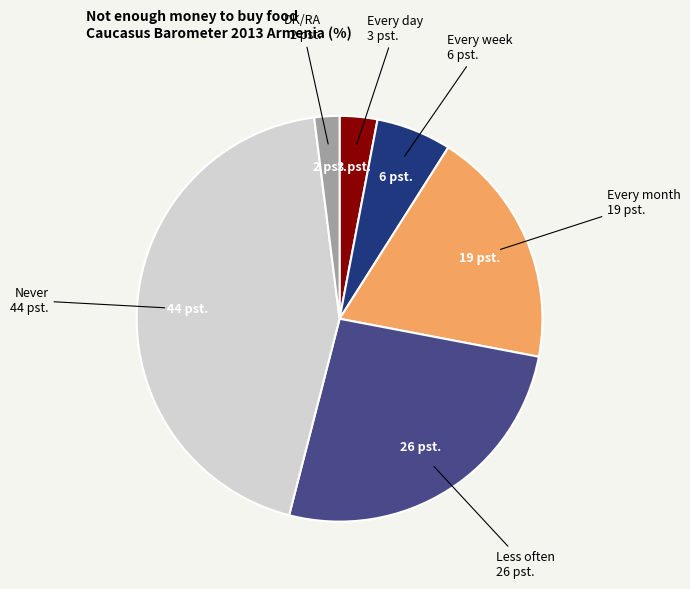

Is there a majority slice in this chart?

No